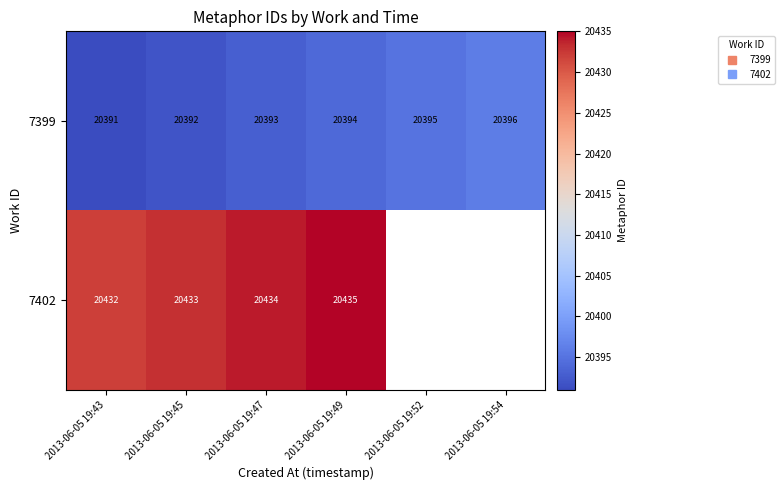

Is the value of 7399 at 2013-06-05 19:43 greater than the value of 7402 at 2013-06-05 19:43?

No